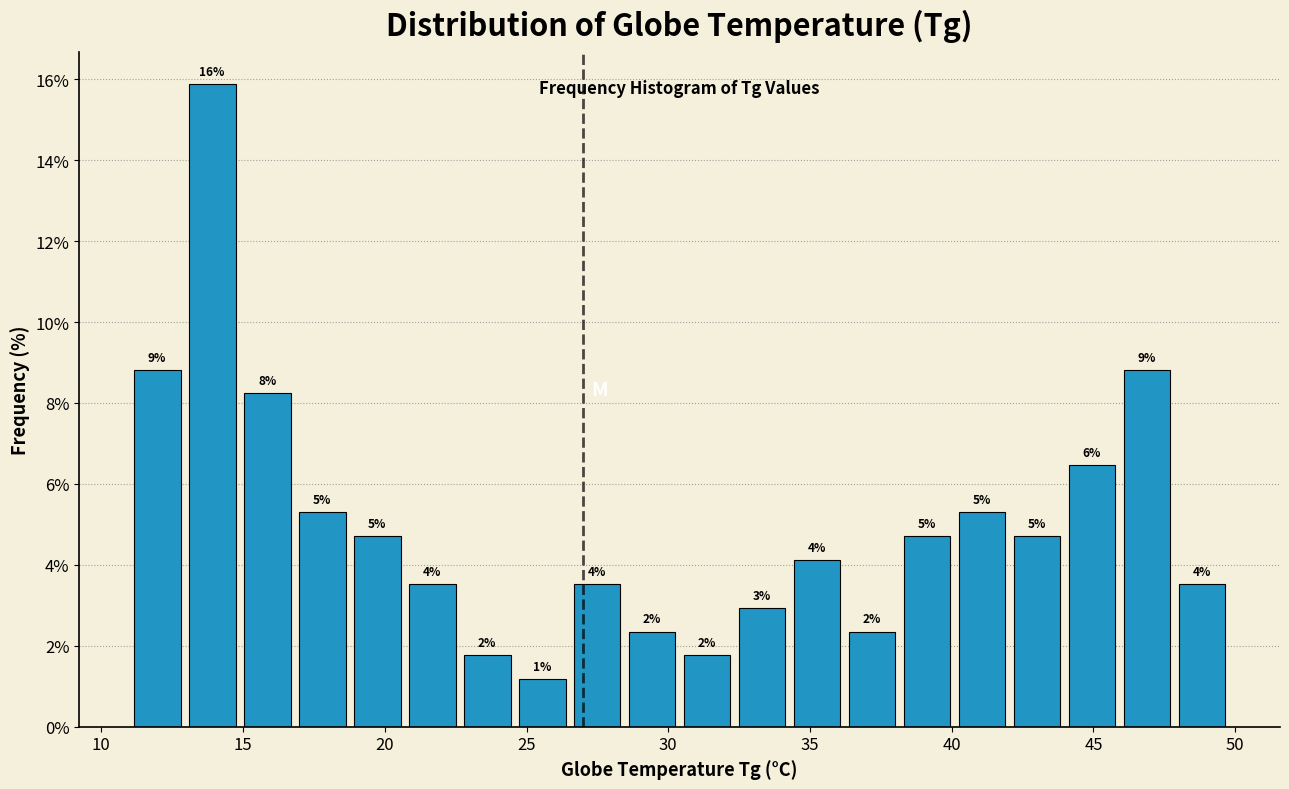

Around what value on the x-axis is the tallest bar? Give the approximate position of its centre, as read against the axis.

14.0